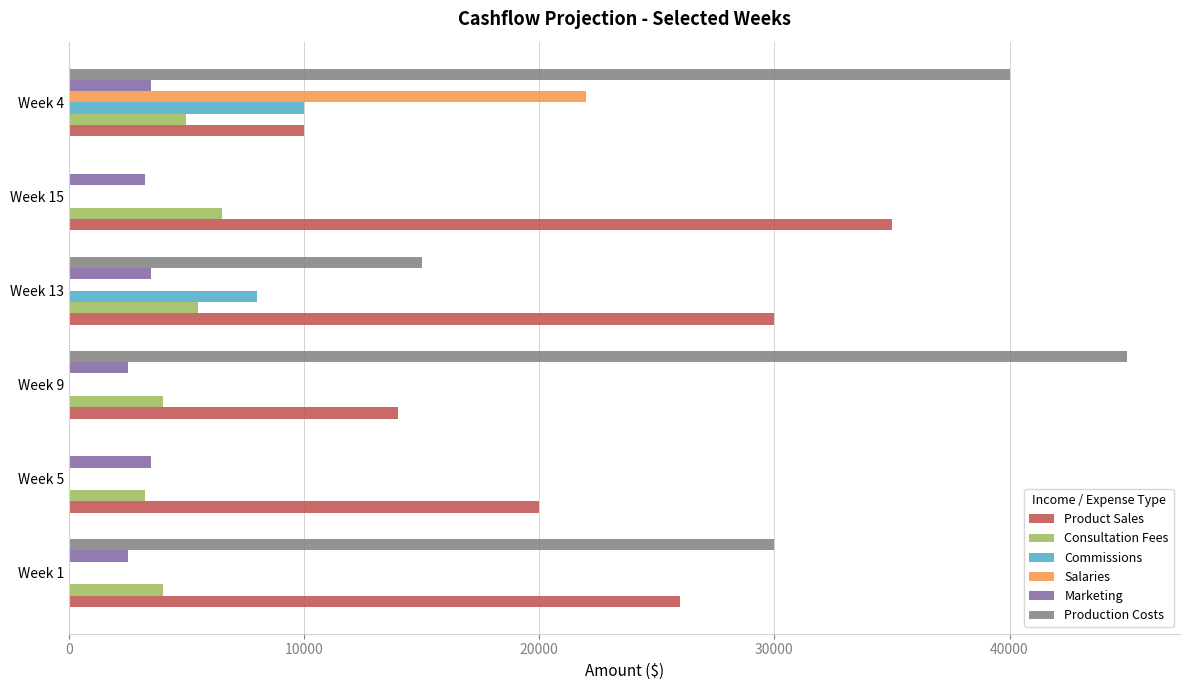

What is the maximum value shown in the chart?

45000